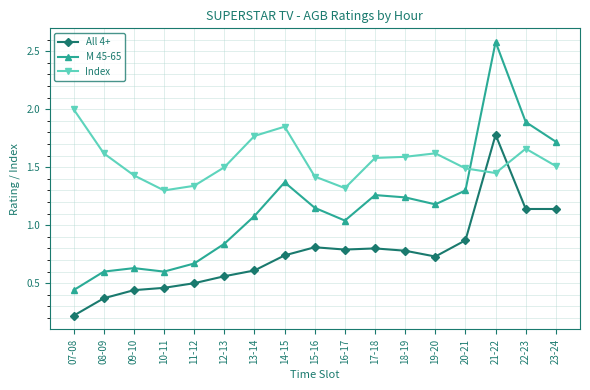

How many lines are shown in the chart?

3